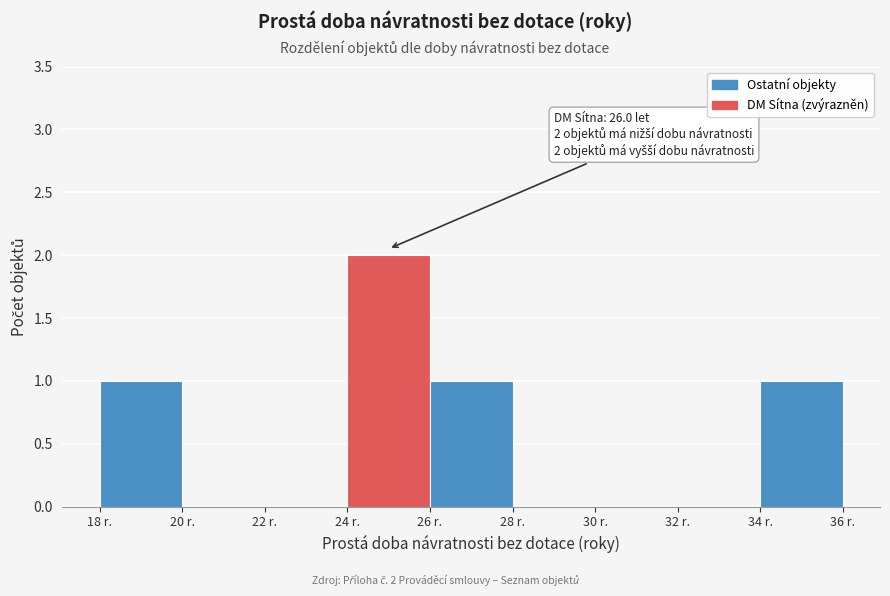

Which range on the x-axis has the tallest bar?

24 to 26